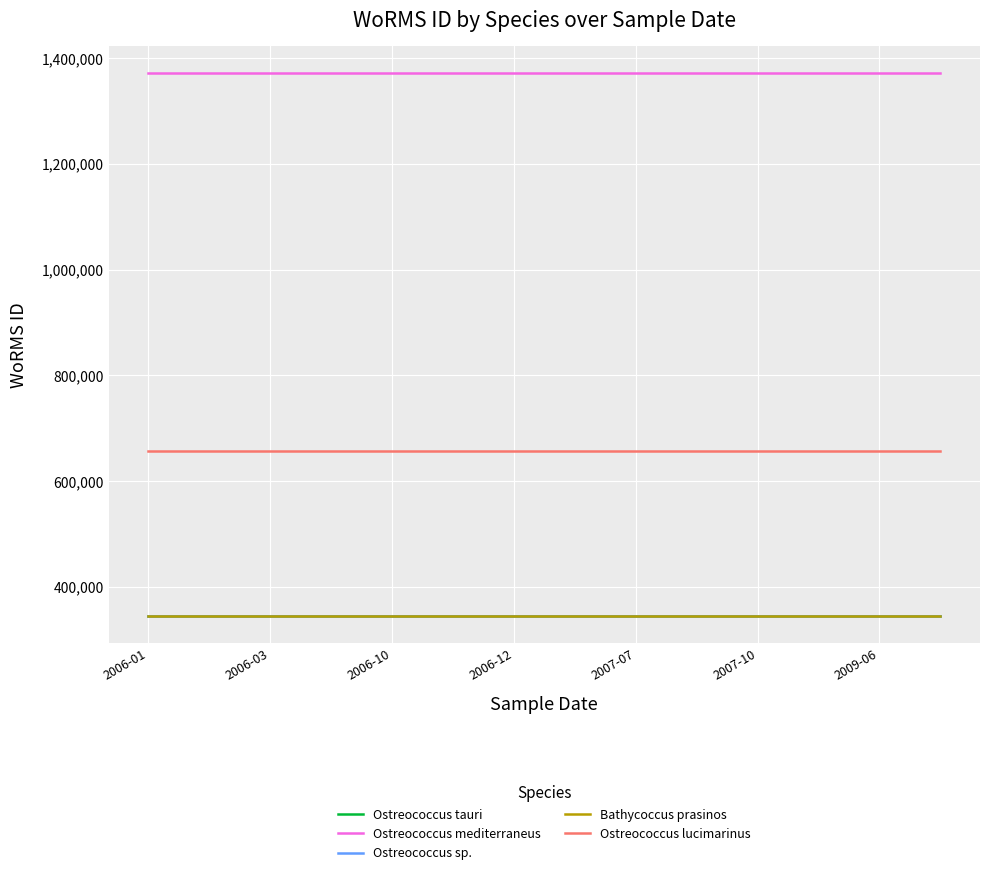

What is the highest value of the Ostreococcus mediterraneus series?

1371633